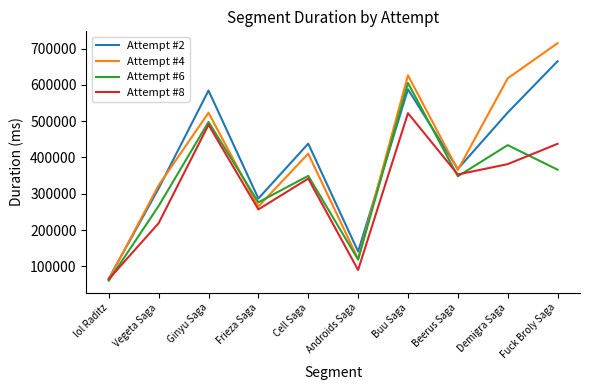

Does the chart display data point markers on the line(s)?

No